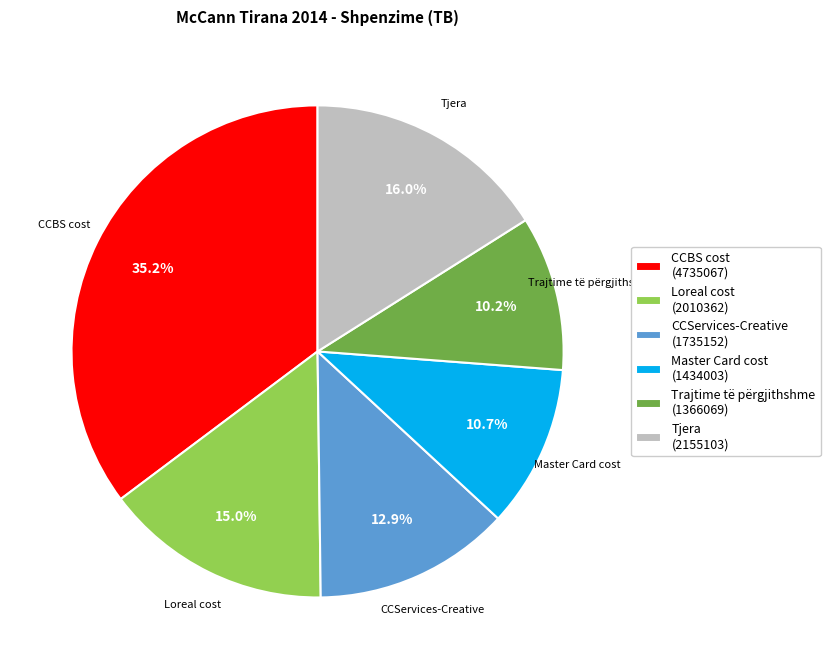

Combined, what portion of the pie is CCBS cost (4735067) and Trajtime të përgjithshme (1366069)?

45.4%